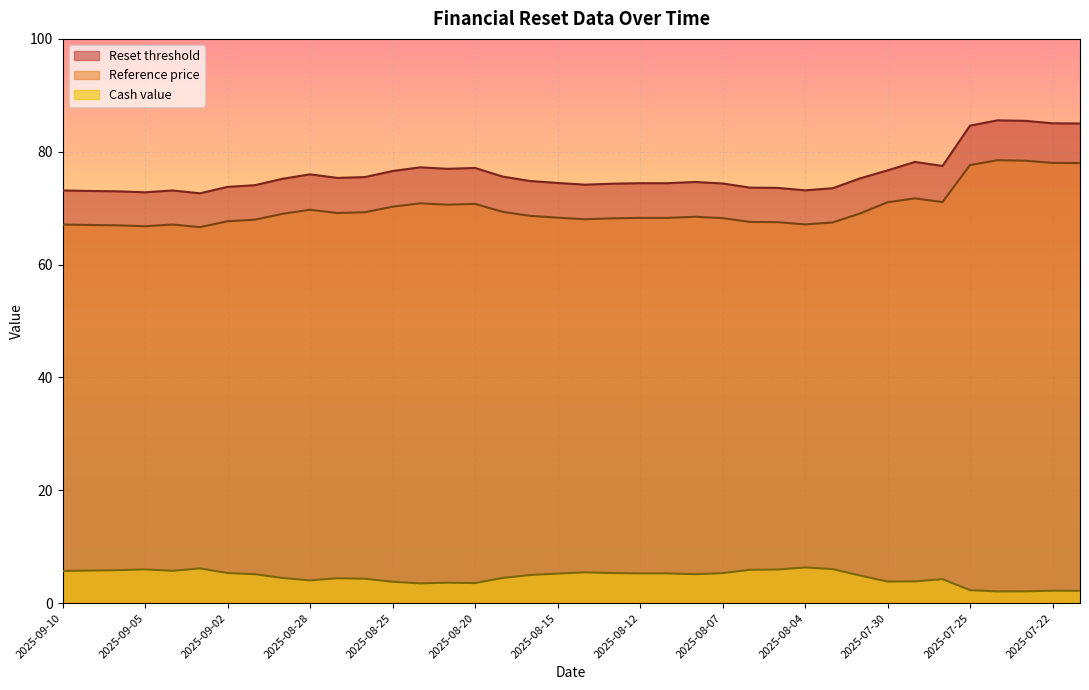

True or false: Cash value and Reset threshold cross at least once.

False